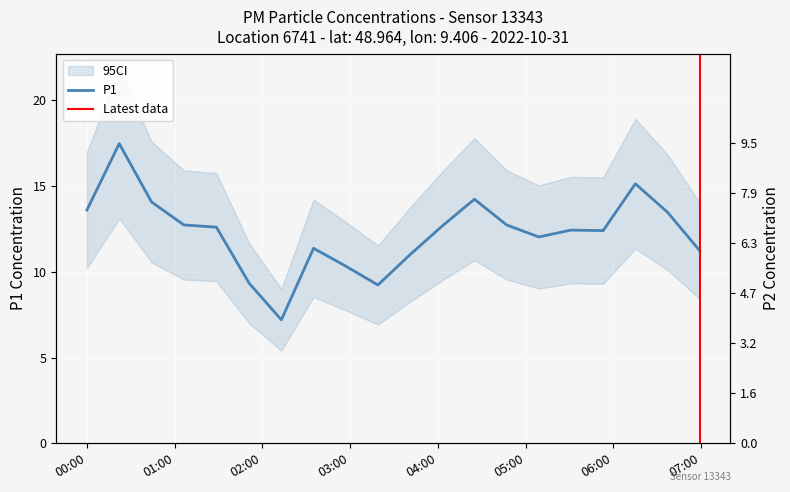

What is the maximum value for P1?

17.5